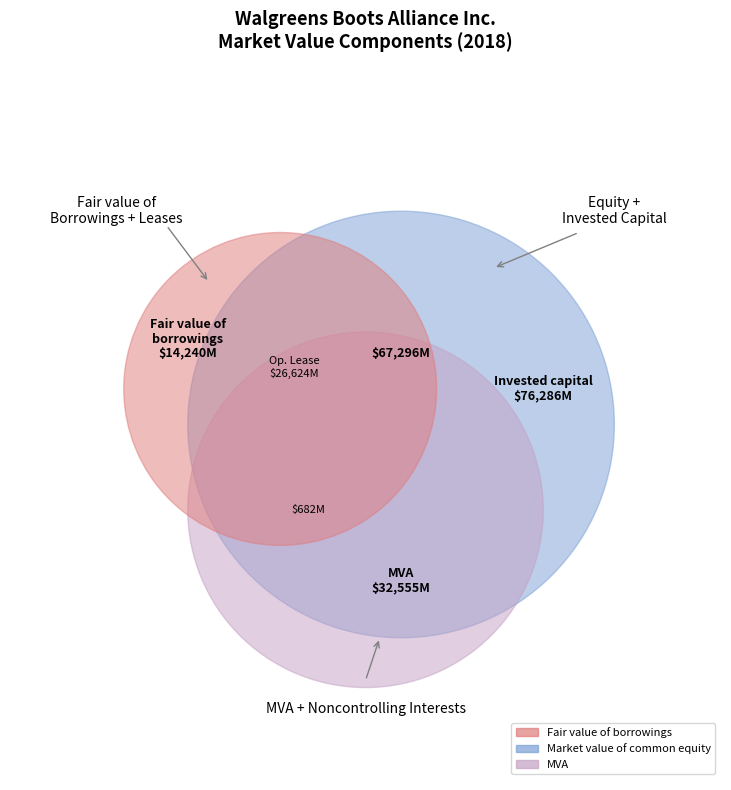

Is Fair value of borrowings the majority of the pie?

No